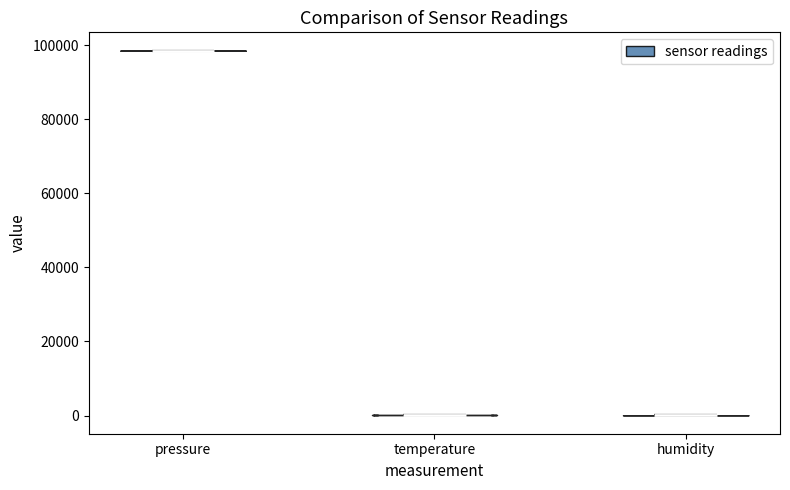

Reading left to right, read every violin against the y-axis: where its median line is, and the lowest and highest points it reaches. The values are not printed on the chart, so give them approximately, as read against the axis.

pressure: median line 98000, lowest point 98000, highest point 98000
temperature: median line 0, lowest point 0, highest point 0
humidity: median line 0, lowest point 0, highest point 0